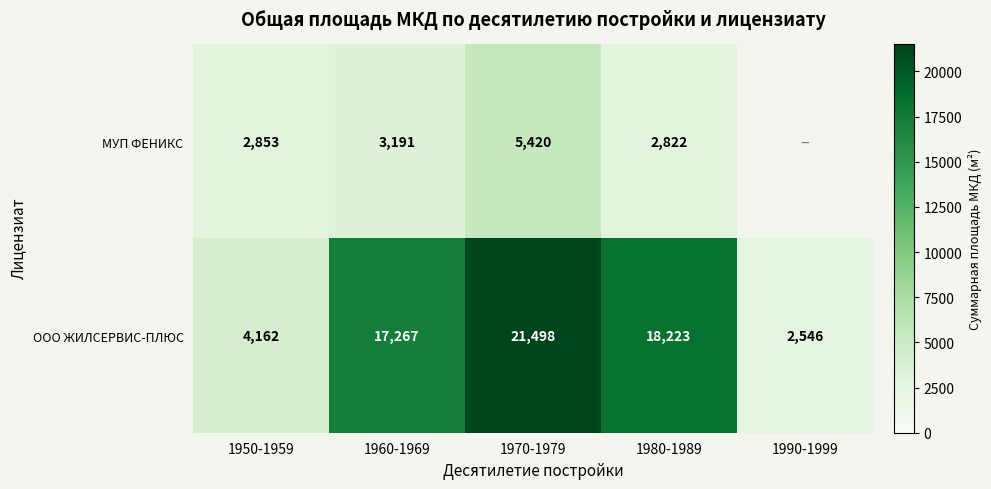

At which category does the chart reach its peak across all series?

1970-1979